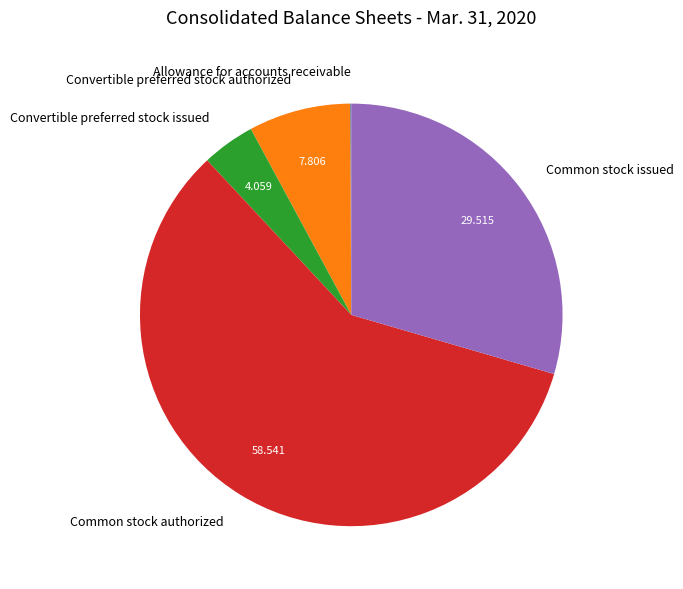

Approximately how many times larger is the value at Common stock issued compared to Convertible preferred stock issued?

7.3